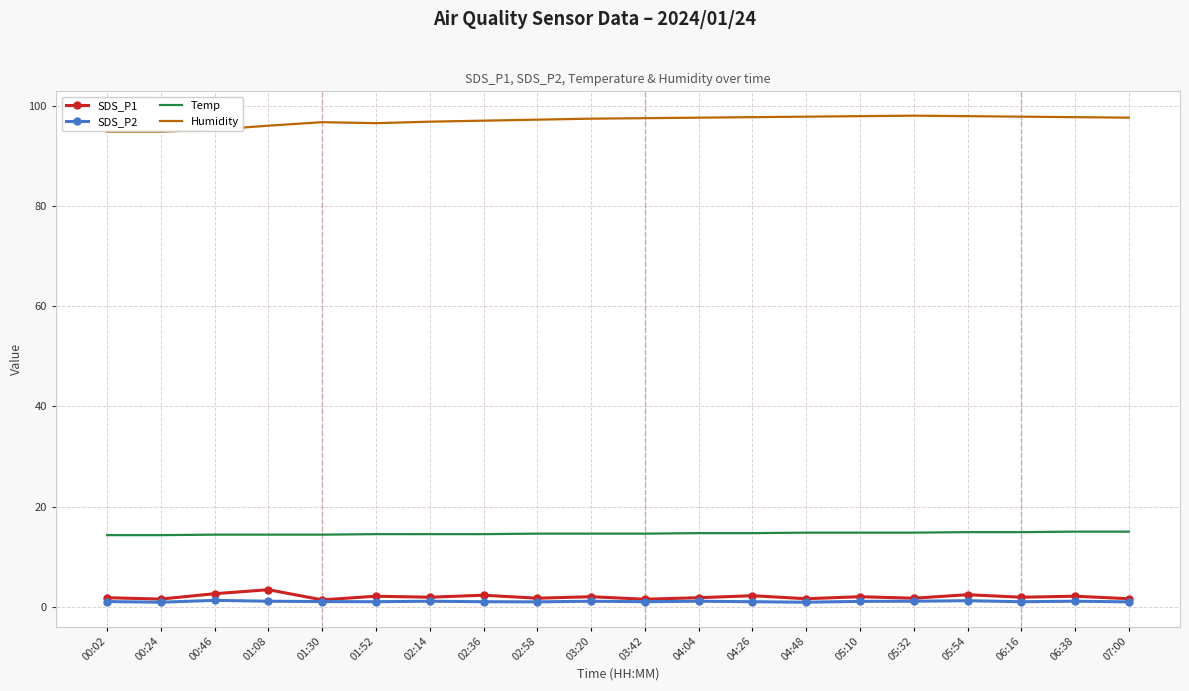

True or false: Humidity and SDS_P1 intersect in this chart.

False